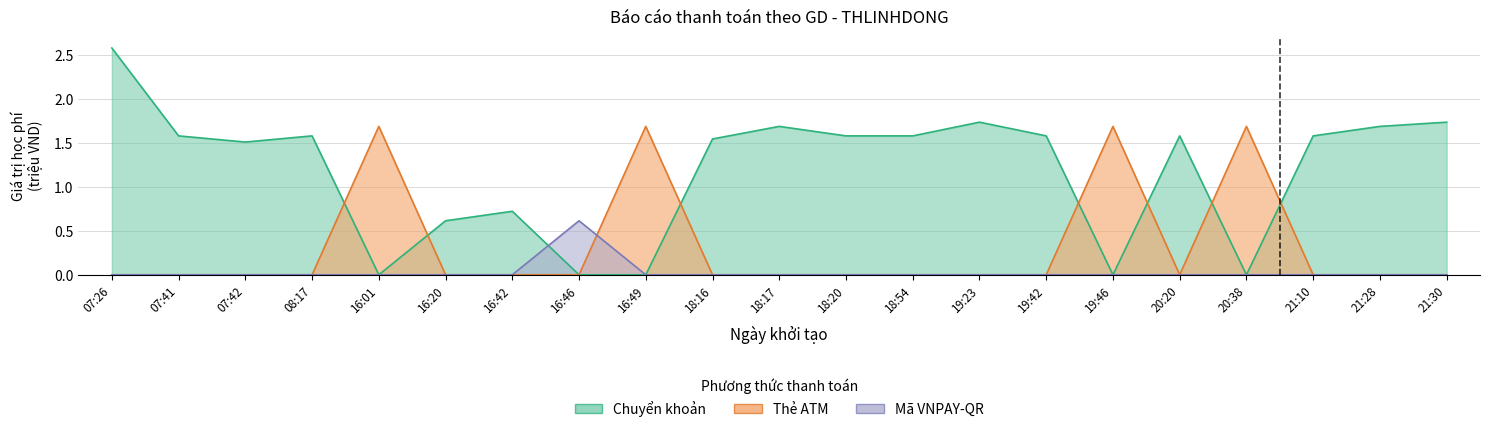

The Mã VNPAY-QR series shows 0.0 at 19:42. True or false?

True